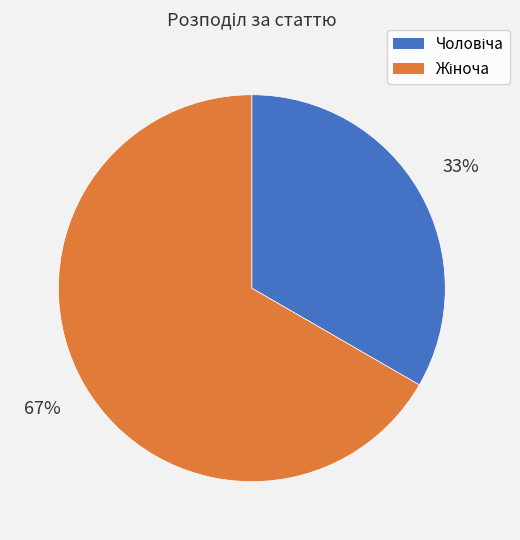

To the nearest percent, what is the average slice percentage?

50%